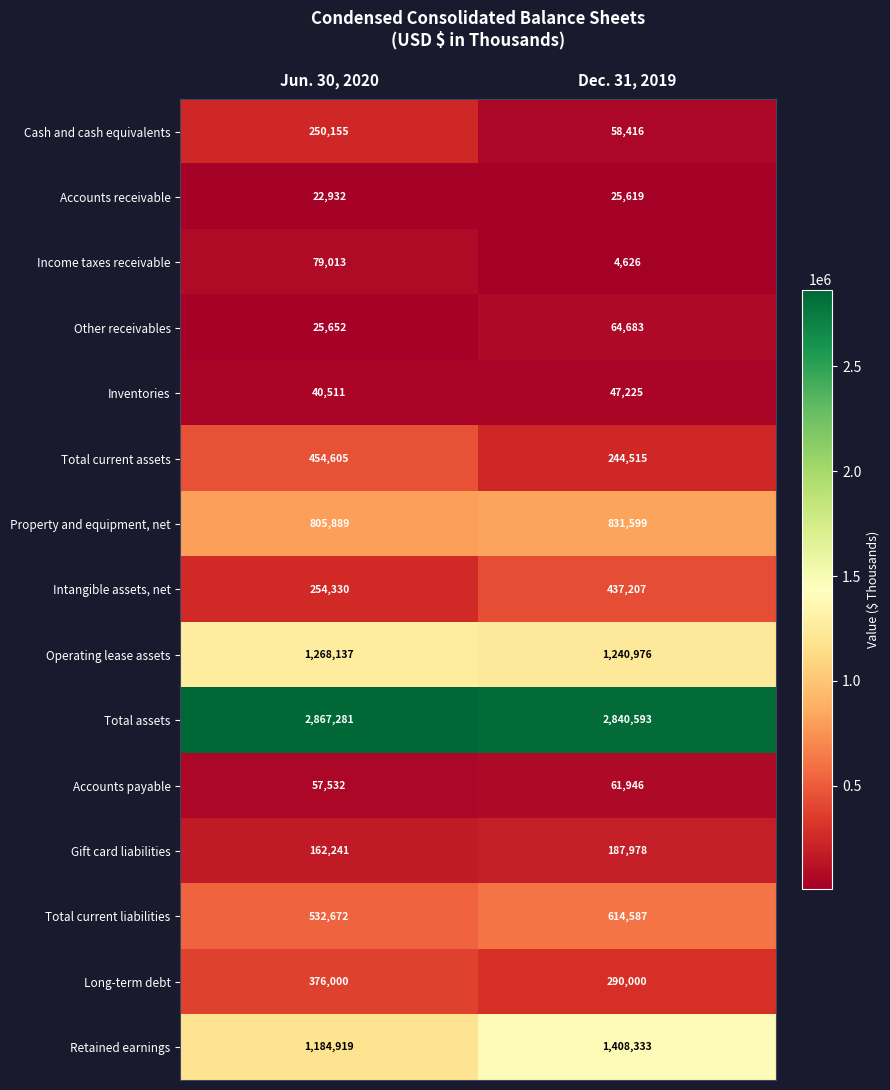

What is the sum of all Inventories values?

87736